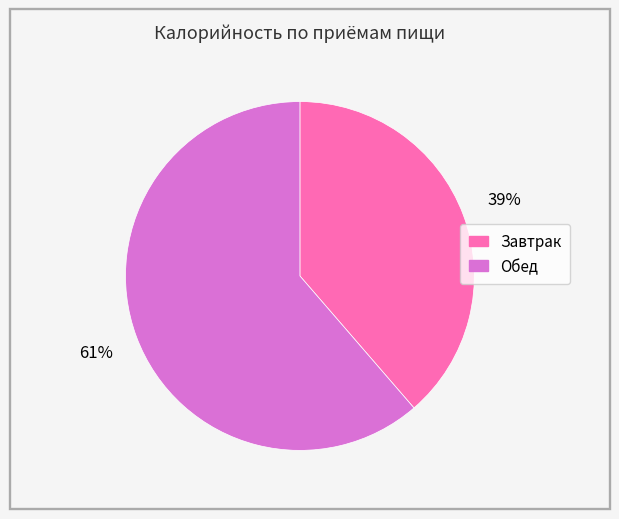

What is the largest slice in the pie chart?

Обед